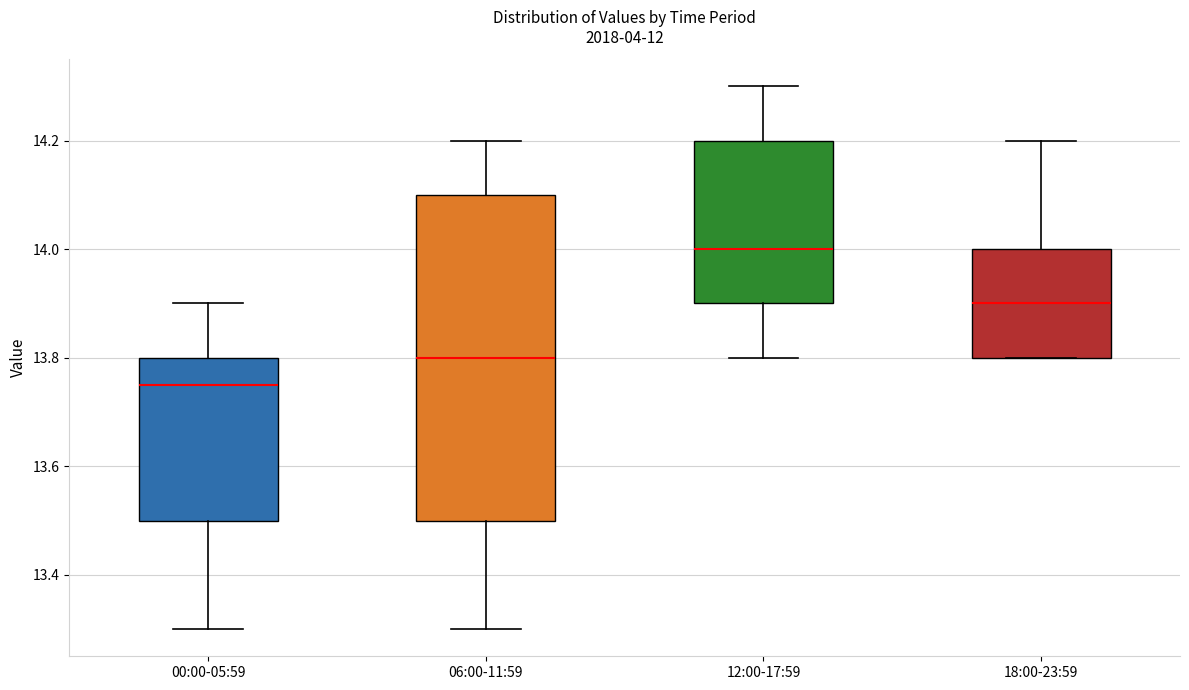

Where does the median line of the box for 06:00-11:59 sit on the y-axis? The values are not printed on the chart, so give them approximately, as read against the axis.

13.80